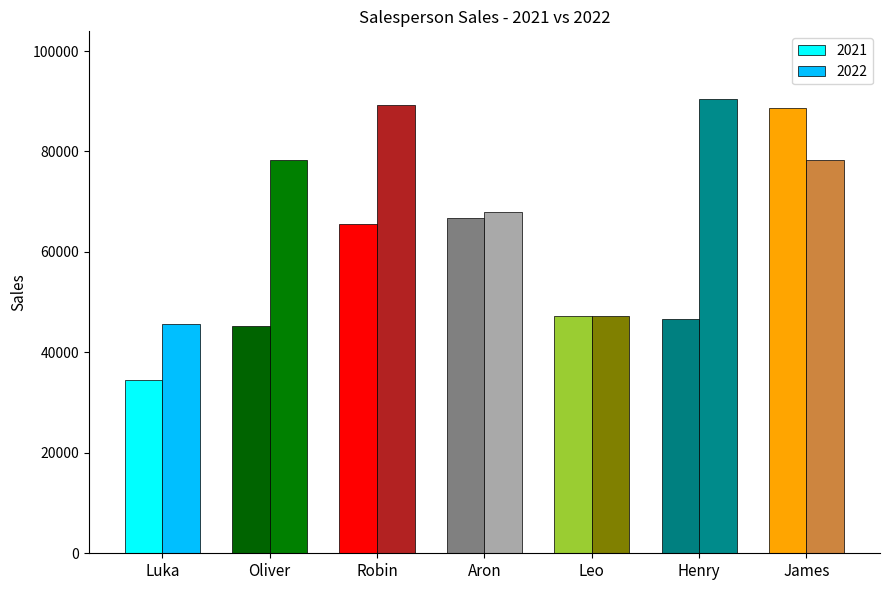

How many series are shown in this chart?

2